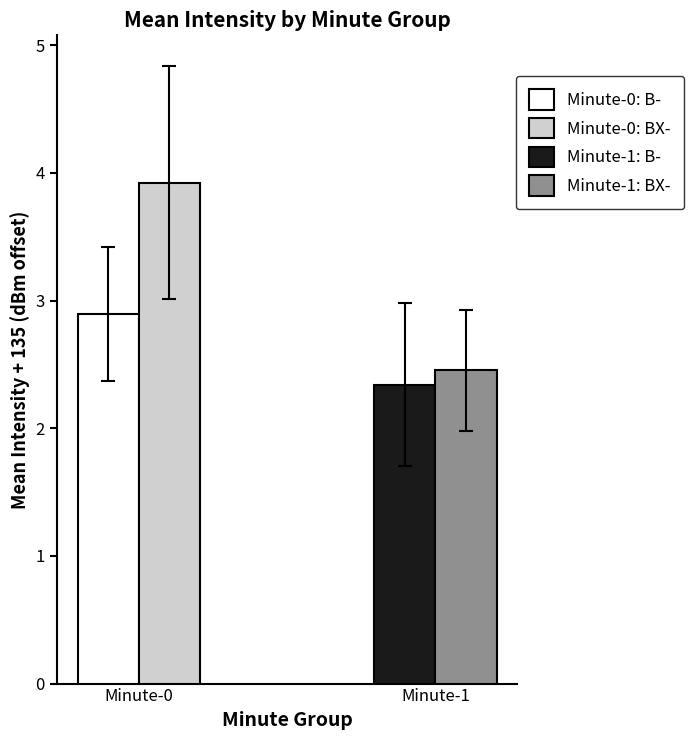

Are the bars horizontal?

No